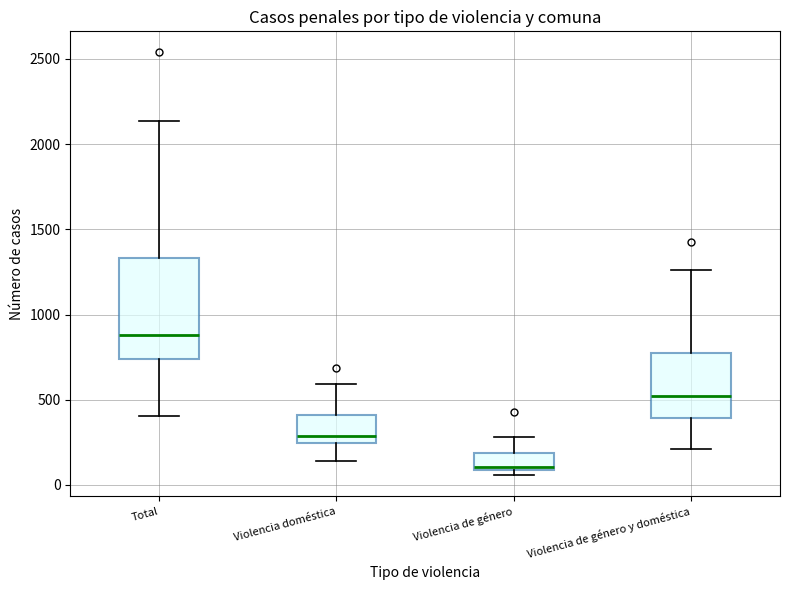

Where is the upper edge of the box for Violencia doméstica on the y-axis? The values are not printed on the chart, so give them approximately, as read against the axis.

400